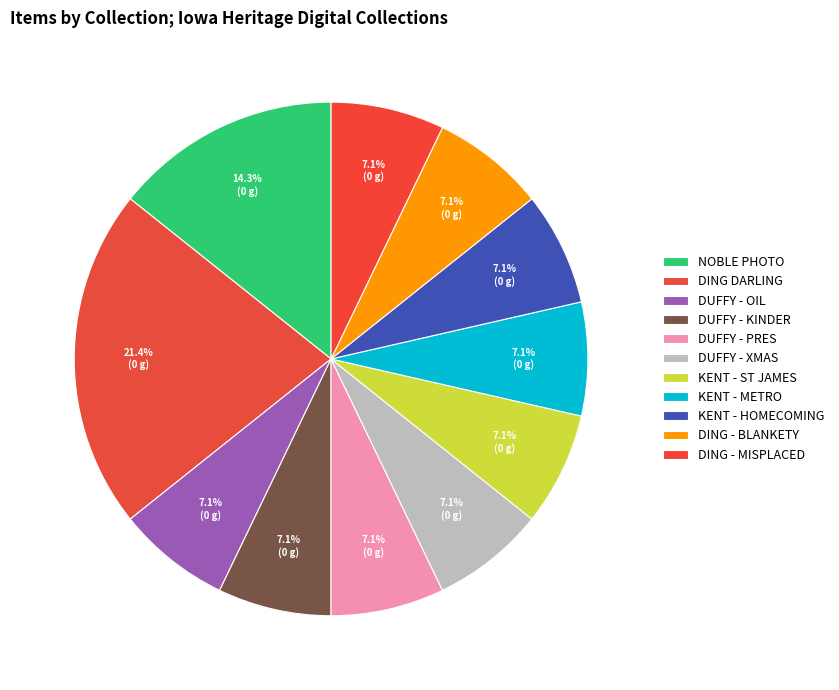

Rank the categories by value from highest to lowest.

Editorial Cartoons of J.N. Ding Darling, Mary Noble Historical Photograph Collection, Editorial Cartoons of Brian Duffy - Oil prices, Editorial Cartoons of Brian Duffy - Kinder, Editorial Cartoons of Brian Duffy - President, Editorial Cartoons of Brian Duffy - Christmas, Iowa City Town and Campus Scenes - St. James, Iowa City Town and Campus Scenes - Metropolitan, Iowa City Town and Campus Scenes - Homecoming, Editorial Cartoons of Ding - Blankety, Editorial Cartoons of Ding - Misplaced